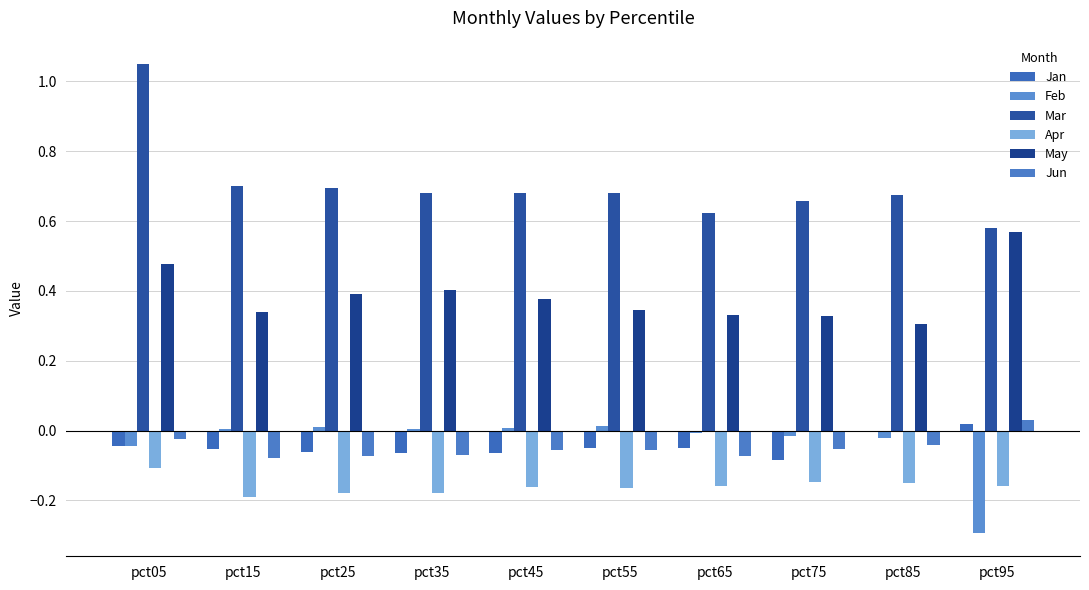

What are all the series names shown in the legend?

Jan, Feb, Mar, Apr, May, Jun